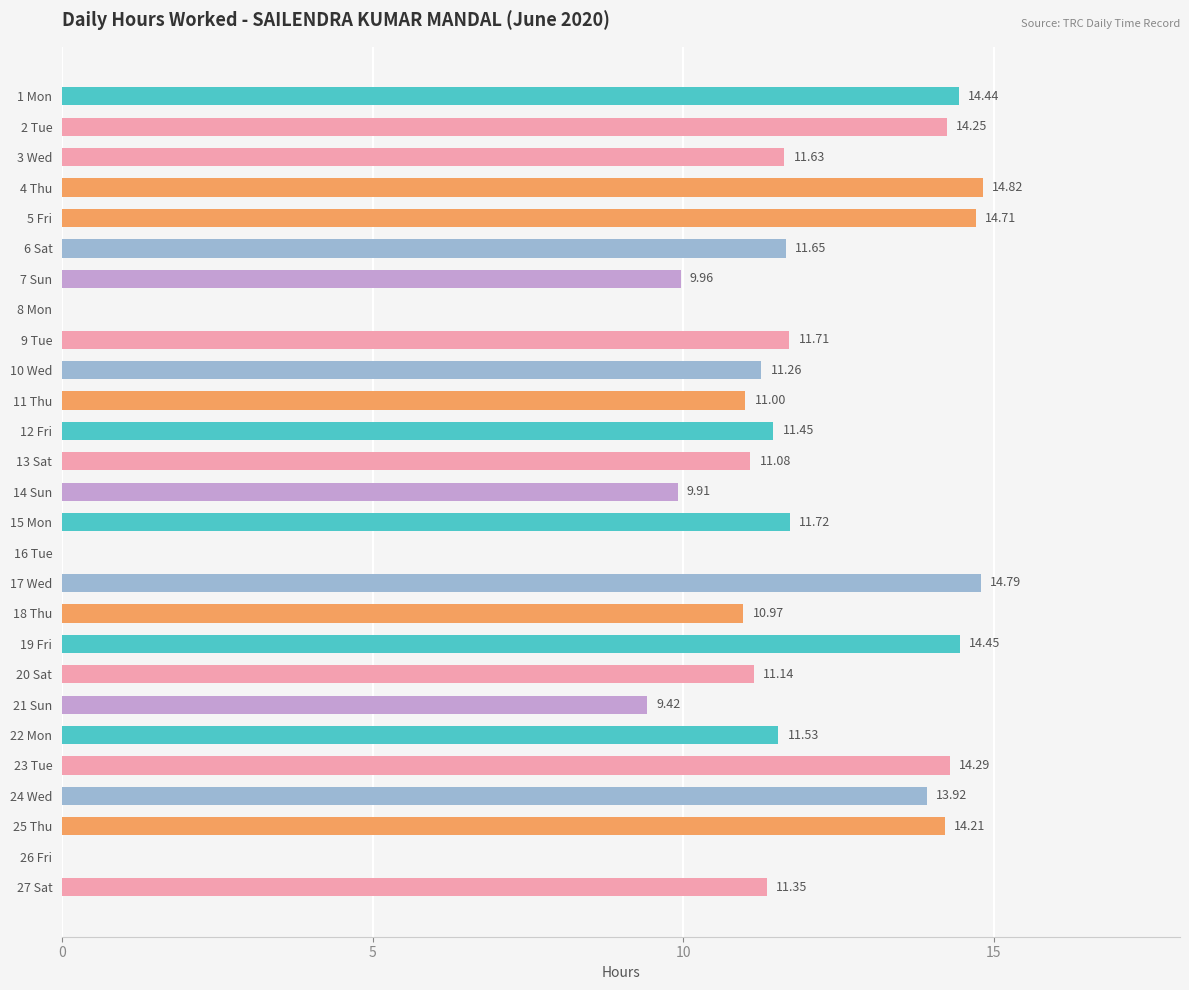

What is the change in value from 3 Wed to 9 Tue?

+0.1